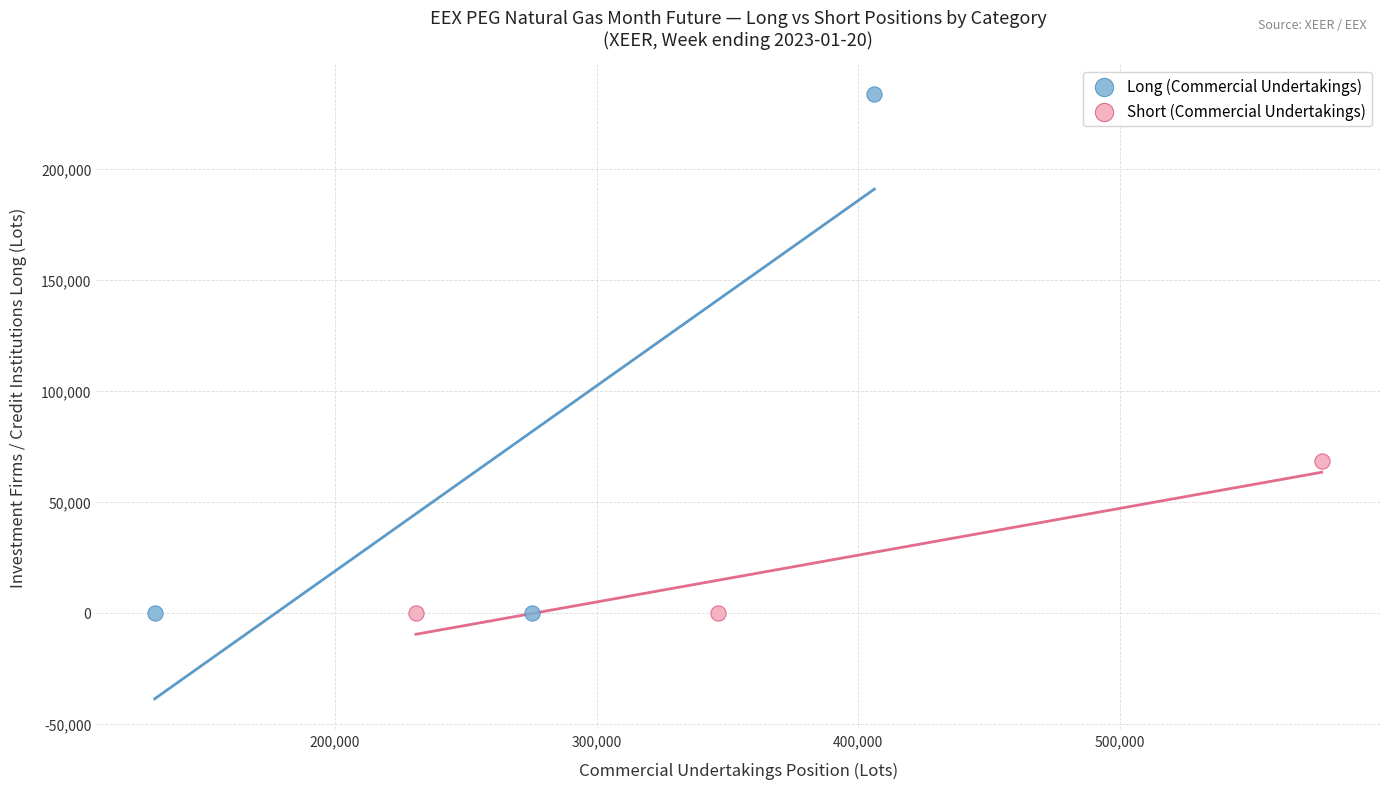

What are all the series names shown in the legend?

Long (Commercial Undertakings), Short (Commercial Undertakings)